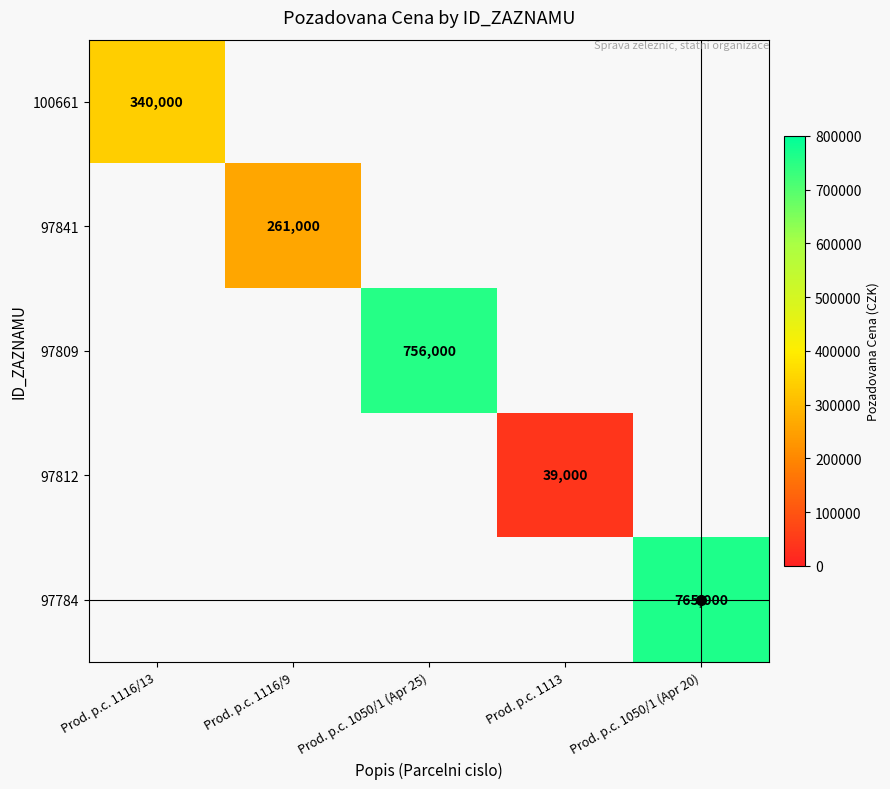

At how many categories does at least one series exceed 398418?

2